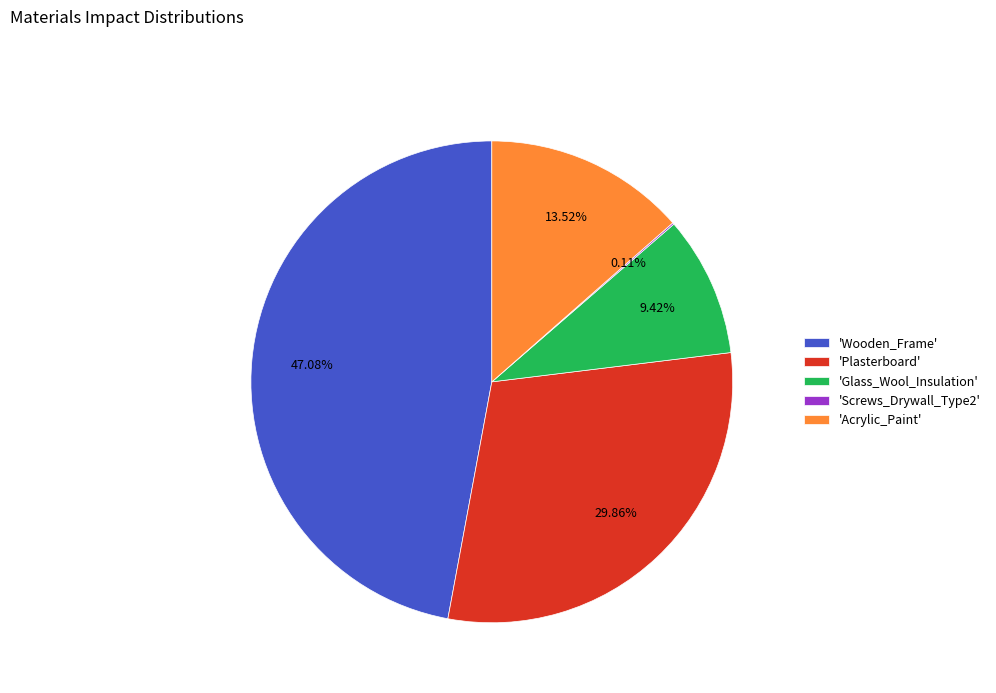

Is the sum of 'Glass_Wool_Insulation' and 'Acrylic_Paint' greater than half?

No